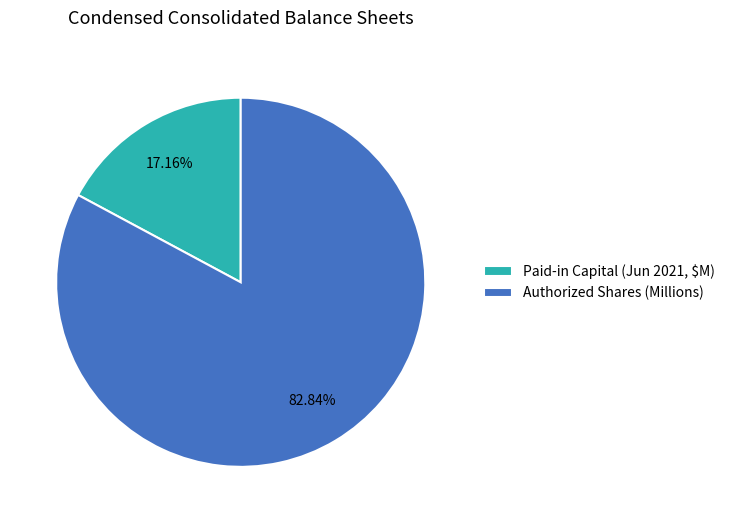

Rank the categories by value from highest to lowest.

Authorized Shares (Millions), Paid-in Capital (Jun 2021, $M)